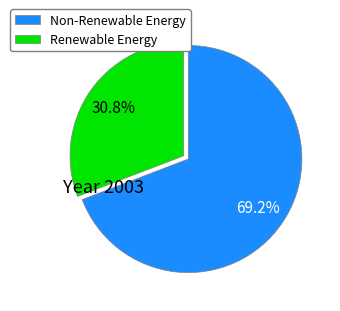

How many segments does this pie chart have?

2